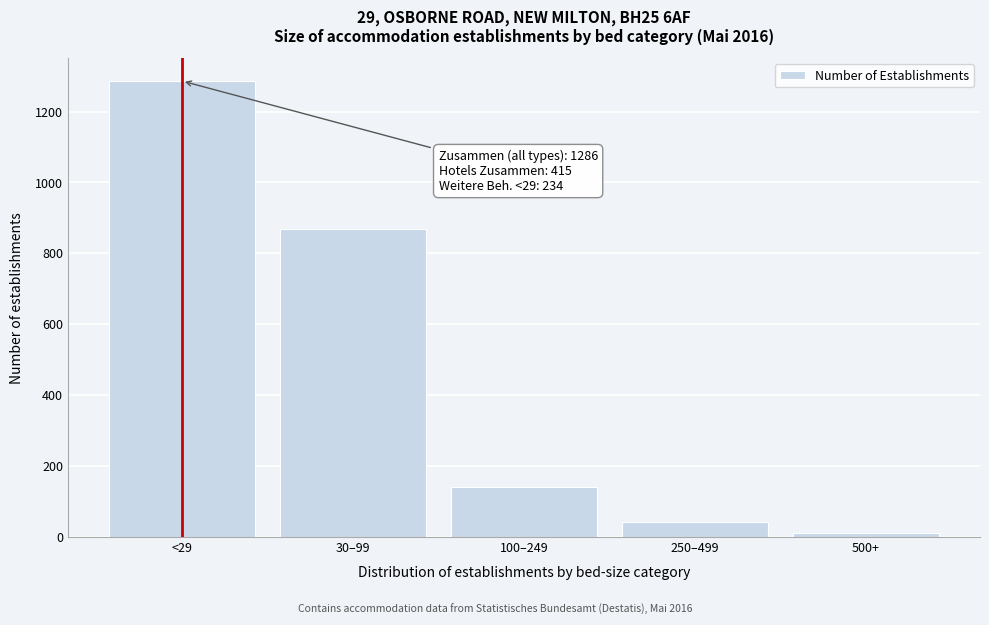

Reading right to left, extract all data points from this chart.

10	43	142	869	1286